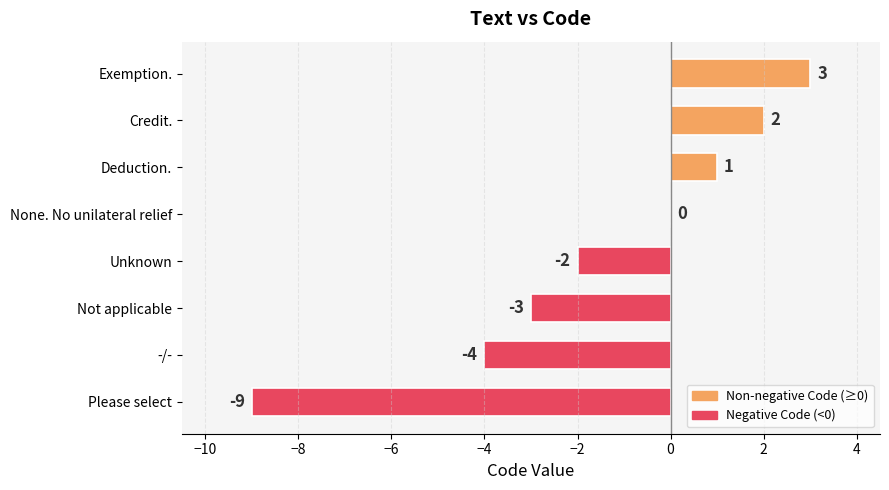

Where is the data nearest to the value -3?

Not applicable